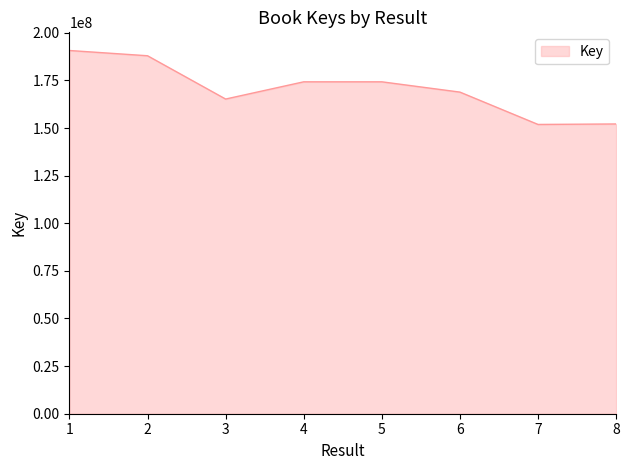

Approximately how many times larger is the value at 1 compared to 4?

1.1